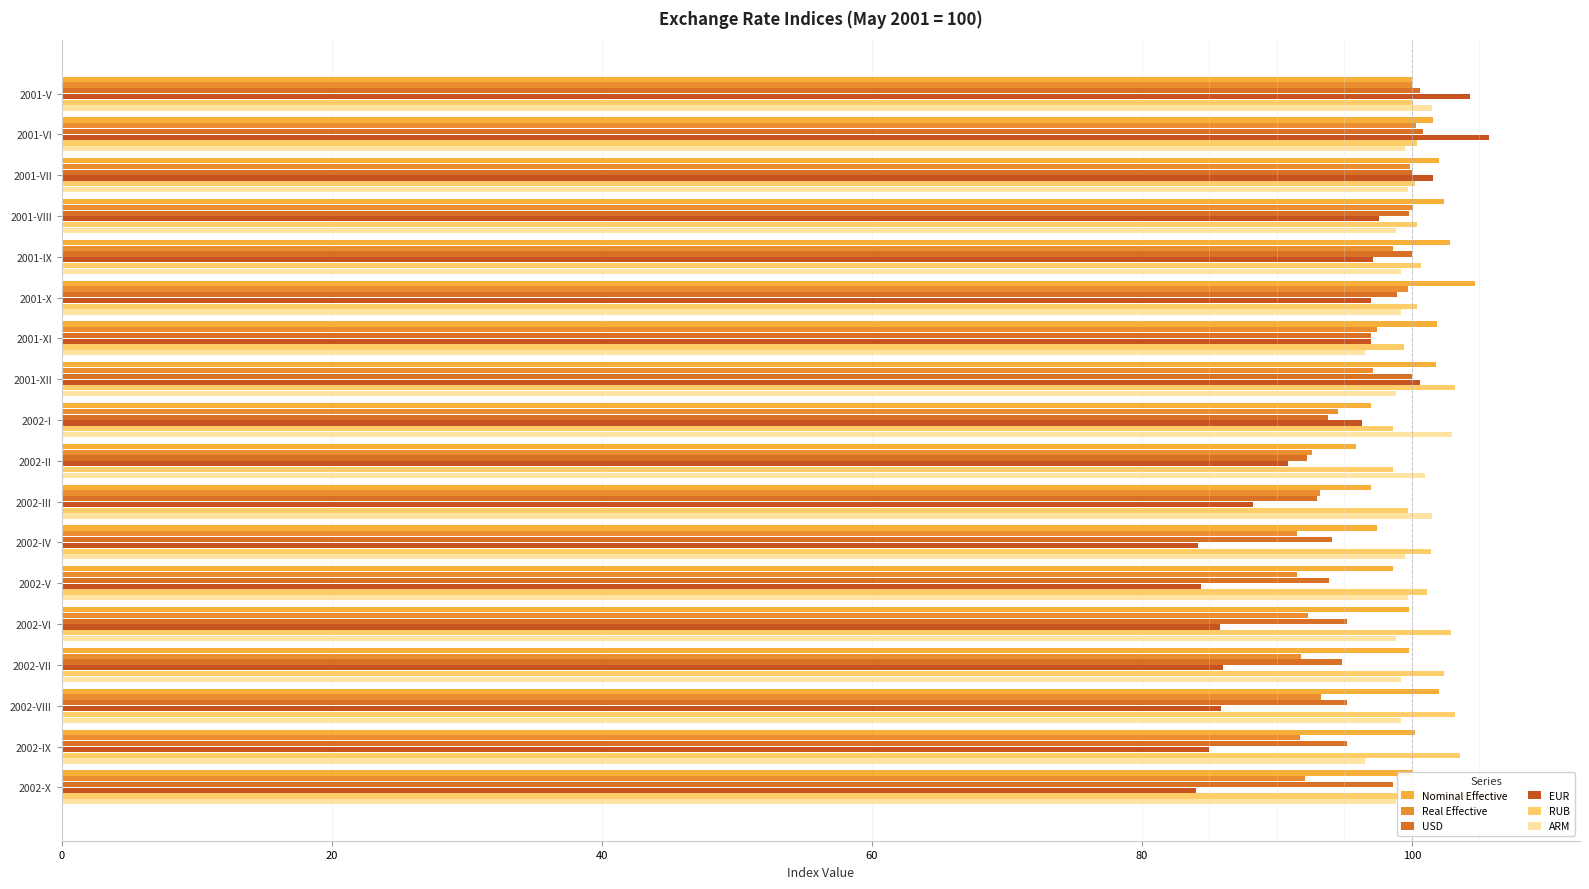

How many bars are there in total?

108